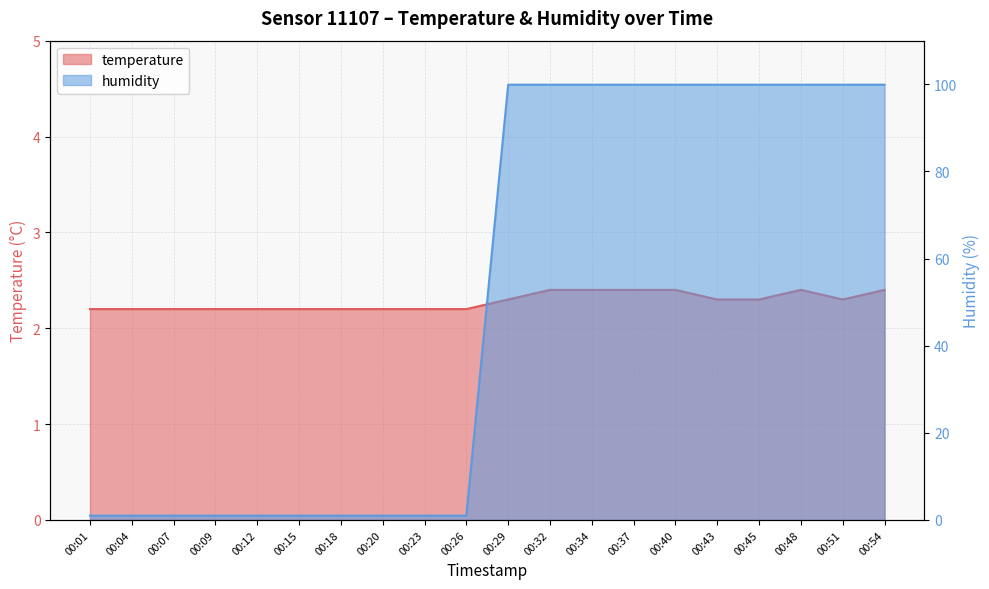

What is the total value across all series at 00:48?

102.3